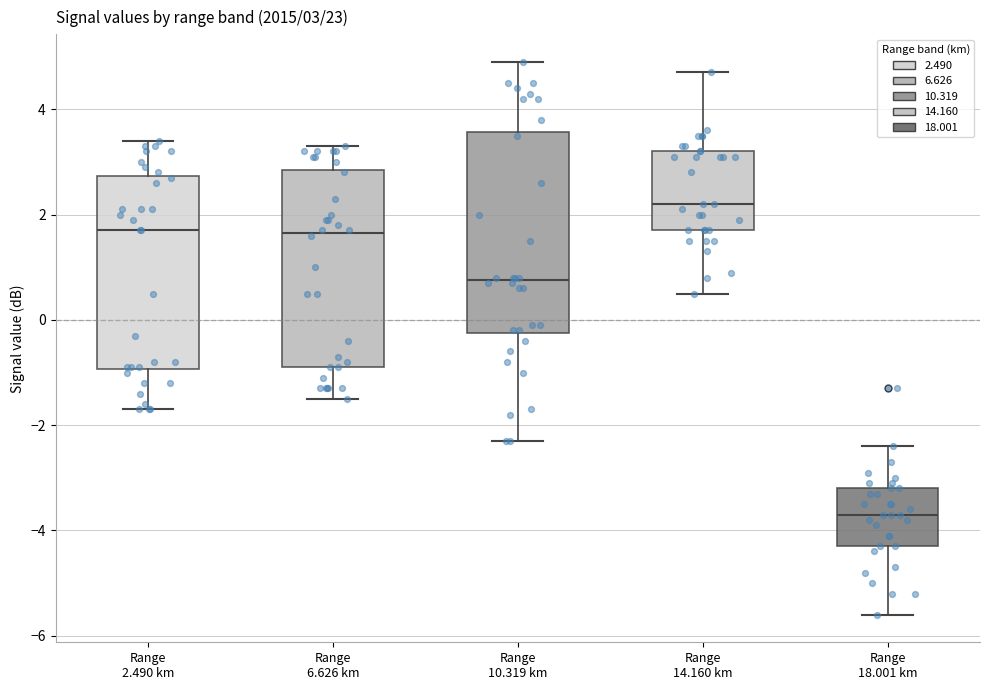

Which box has the highest median line?

Range 14.160 km